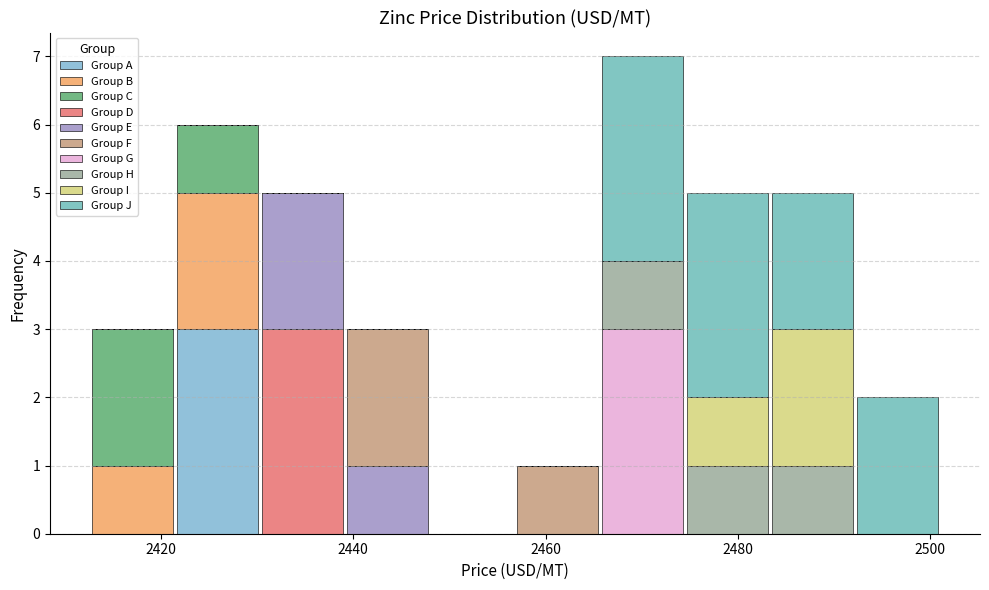

Reading left to right, list every stacked bar in this chart as the range it spans on the x-axis followed by its total height. Neither the bar edges nor the heights are printed on the chart, so give them approximately, as read against the axes.

2412 to 2422: 3
2422 to 2430: 6
2430 to 2440: 5
2440 to 2448: 3
2448 to 2456: 0
2456 to 2466: 1
2466 to 2474: 7
2474 to 2484: 5
2484 to 2492: 5
2492 to 2502: 2